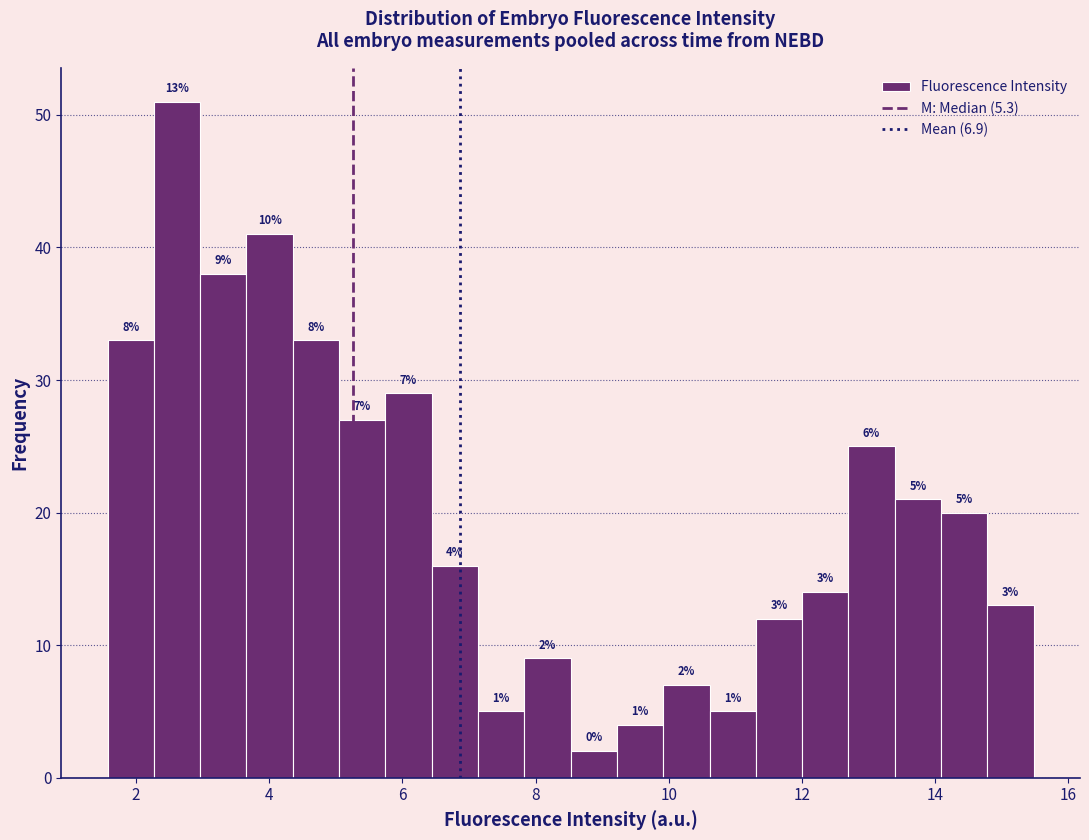

Around what value on the x-axis is the tallest bar? Give the approximate position of its centre, as read against the axis.

2.6